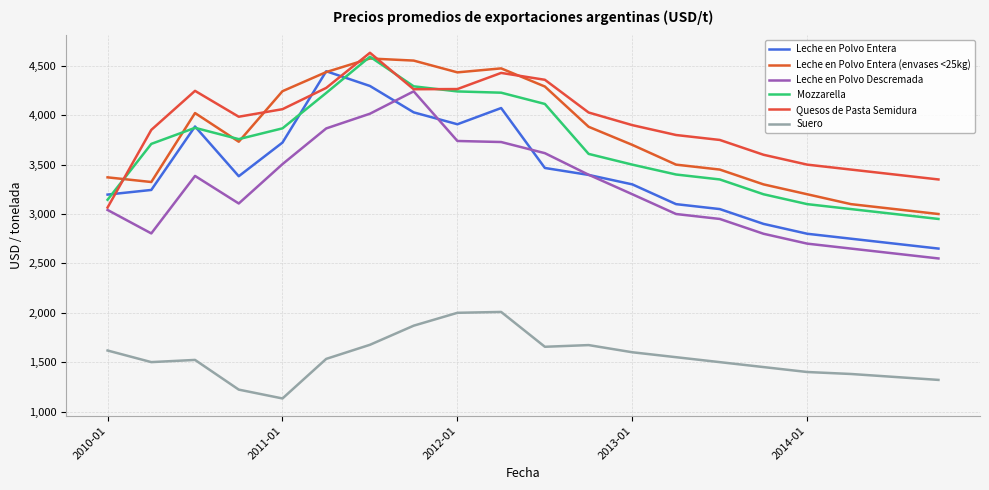

Does the chart display data point markers on the line(s)?

No